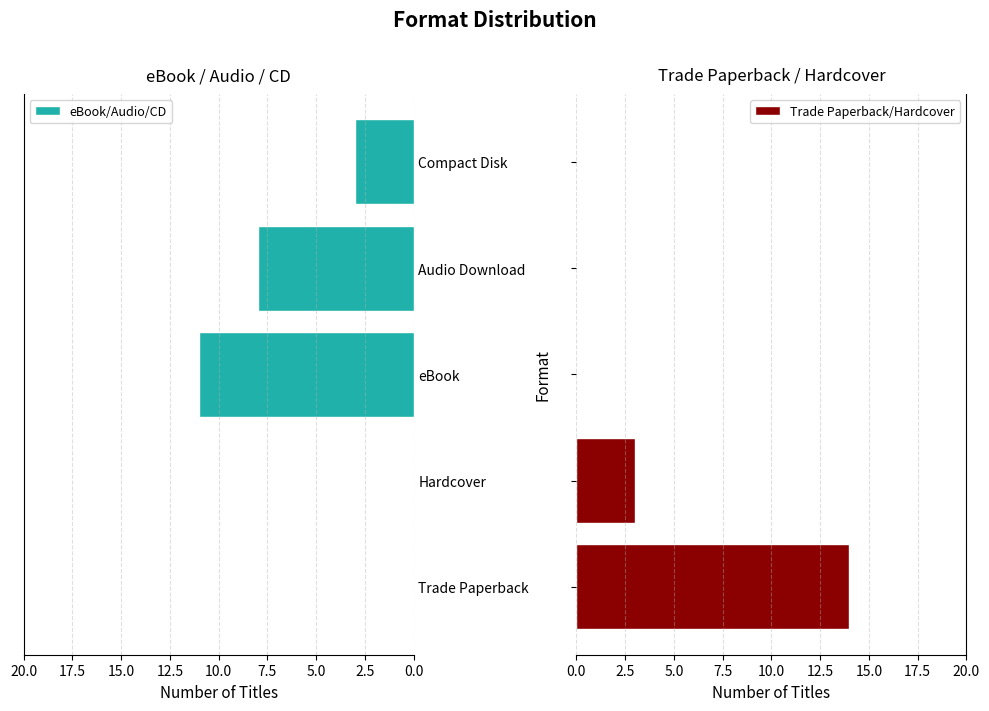

Is it true that eBook/Audio/CD equals 5 at Trade Paperback?

False